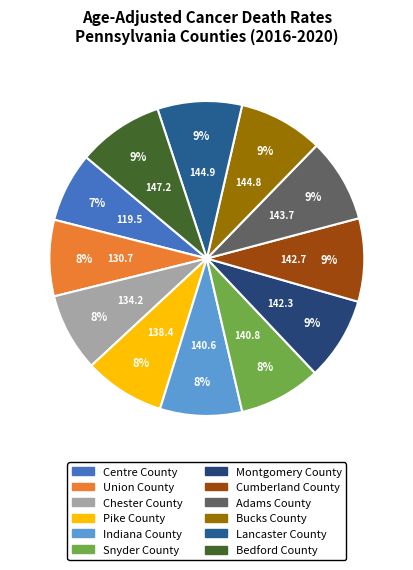

Which has a higher value, Union County or Bedford County?

Bedford County